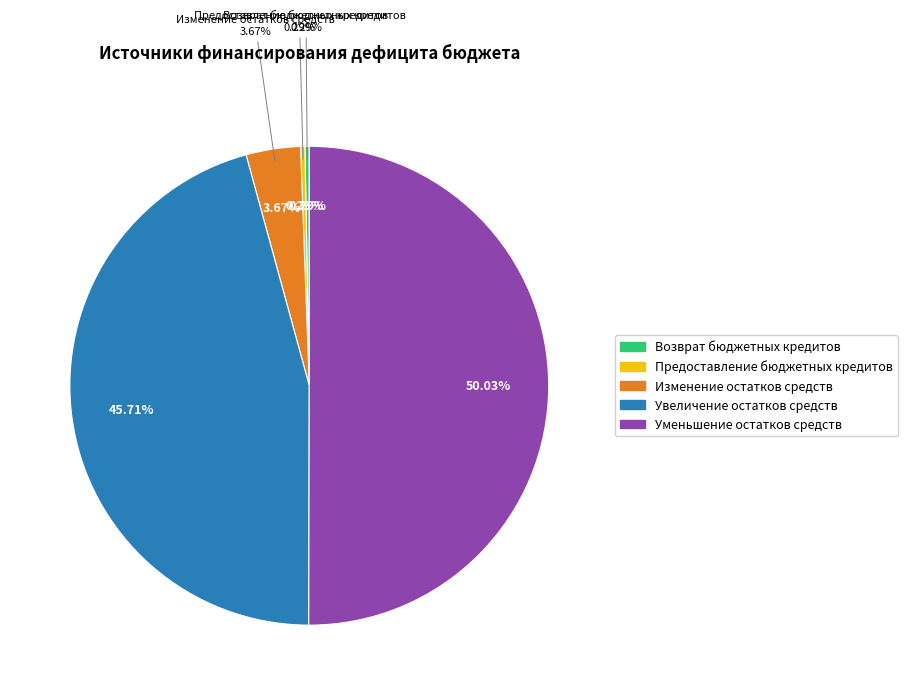

True or false: Возврат бюджетных кредитов accounts for 0% of the total.

True